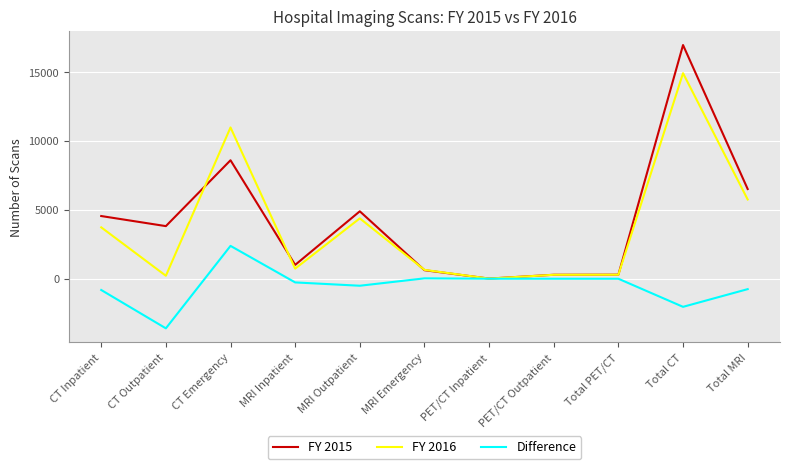

Where do FY 2015 and FY 2016 first cross each other?

CT Outpatient and CT Emergency